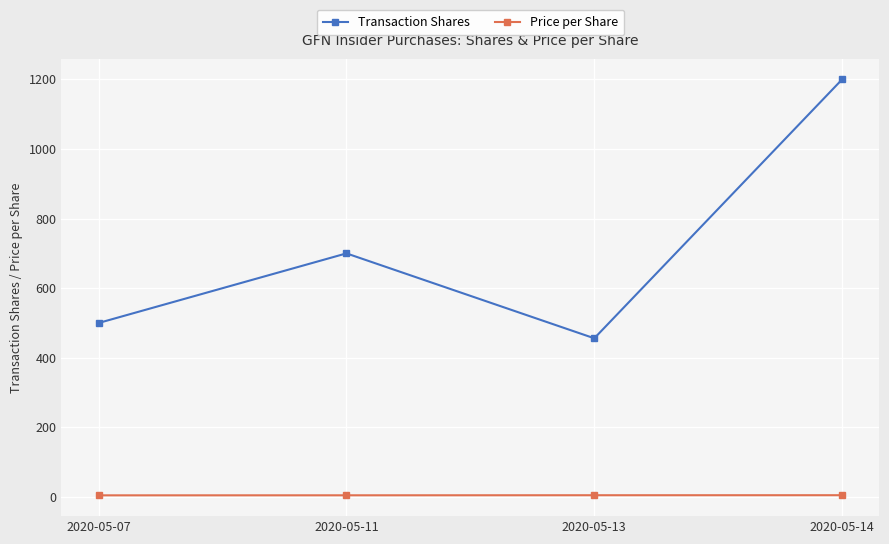

What is the maximum value for Transaction Shares?

1200.0